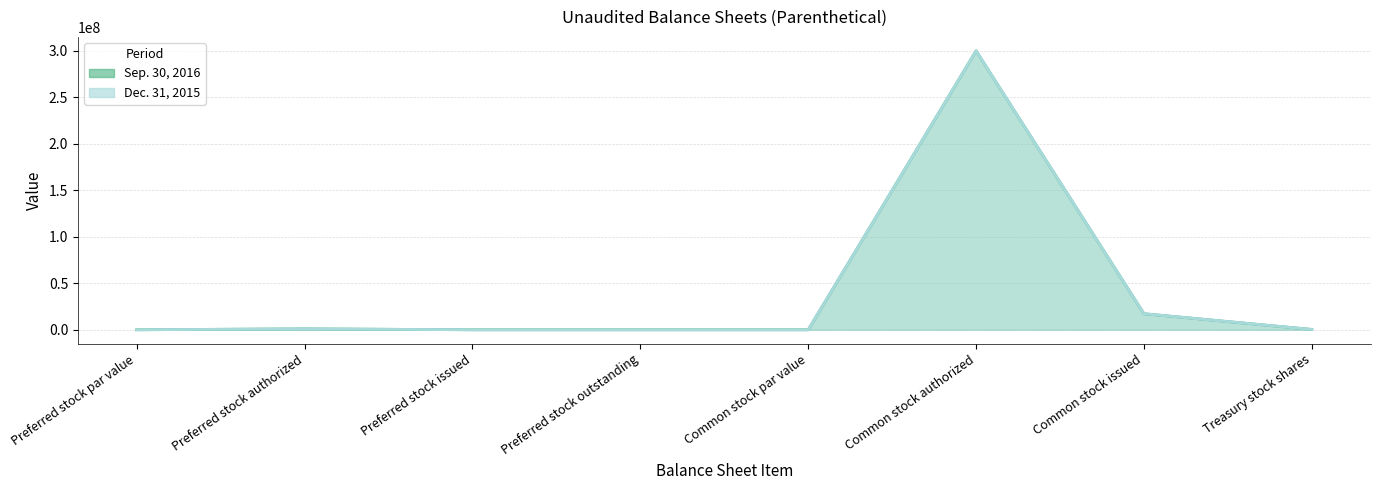

True or false: Sep. 30, 2016 has a value of 1374574 at Preferred stock authorized.

False